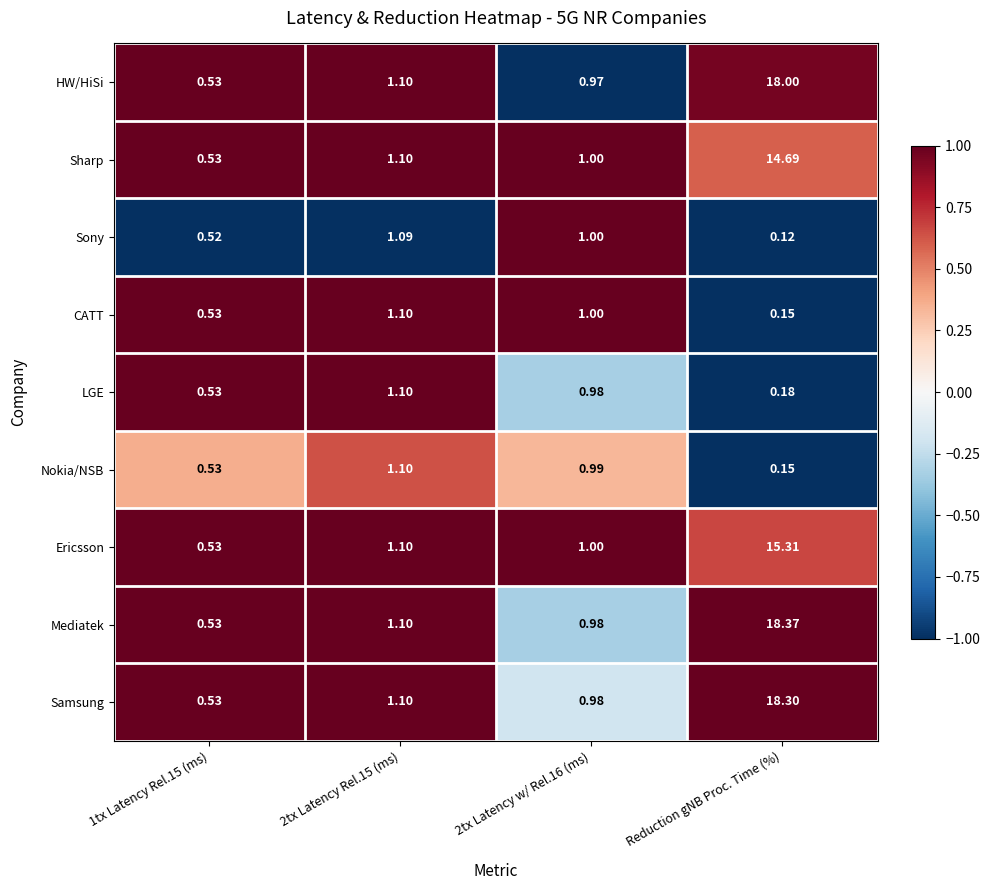

At which category is the sum across all series the highest?

Reduction gNB Proc. Time (%)